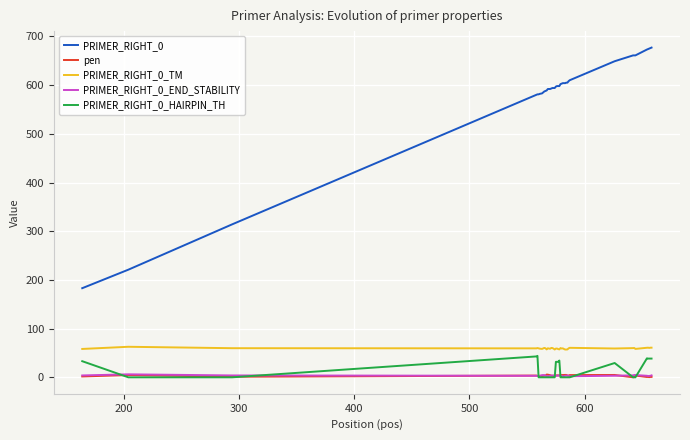

True or false: PRIMER_RIGHT_0_TM and pen intersect in this chart.

False